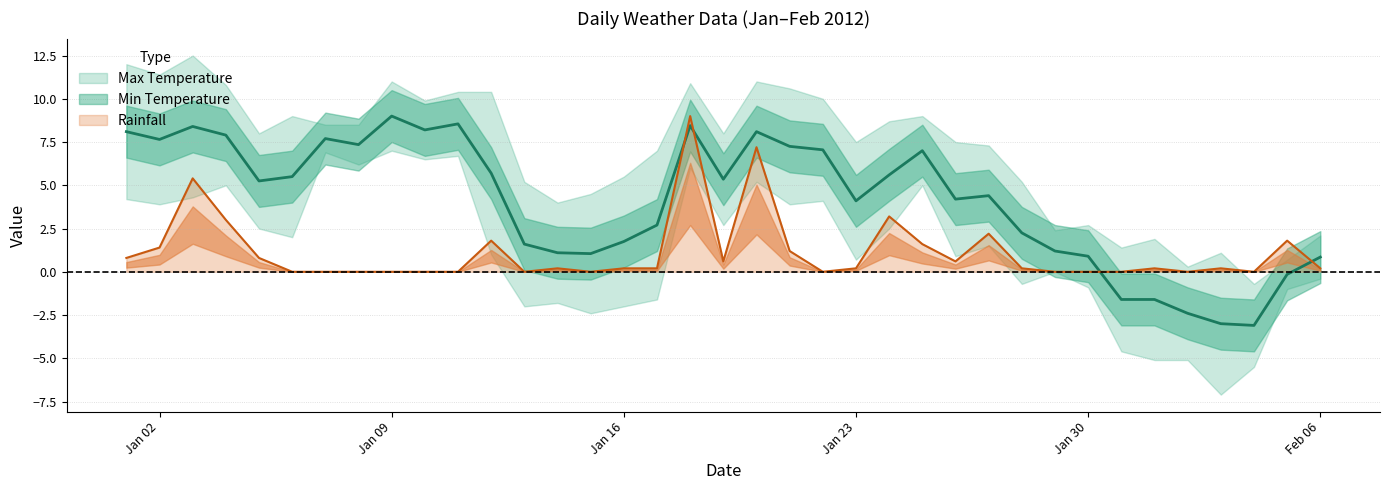

What is the label of the 30th point from the right?

2012-01-08